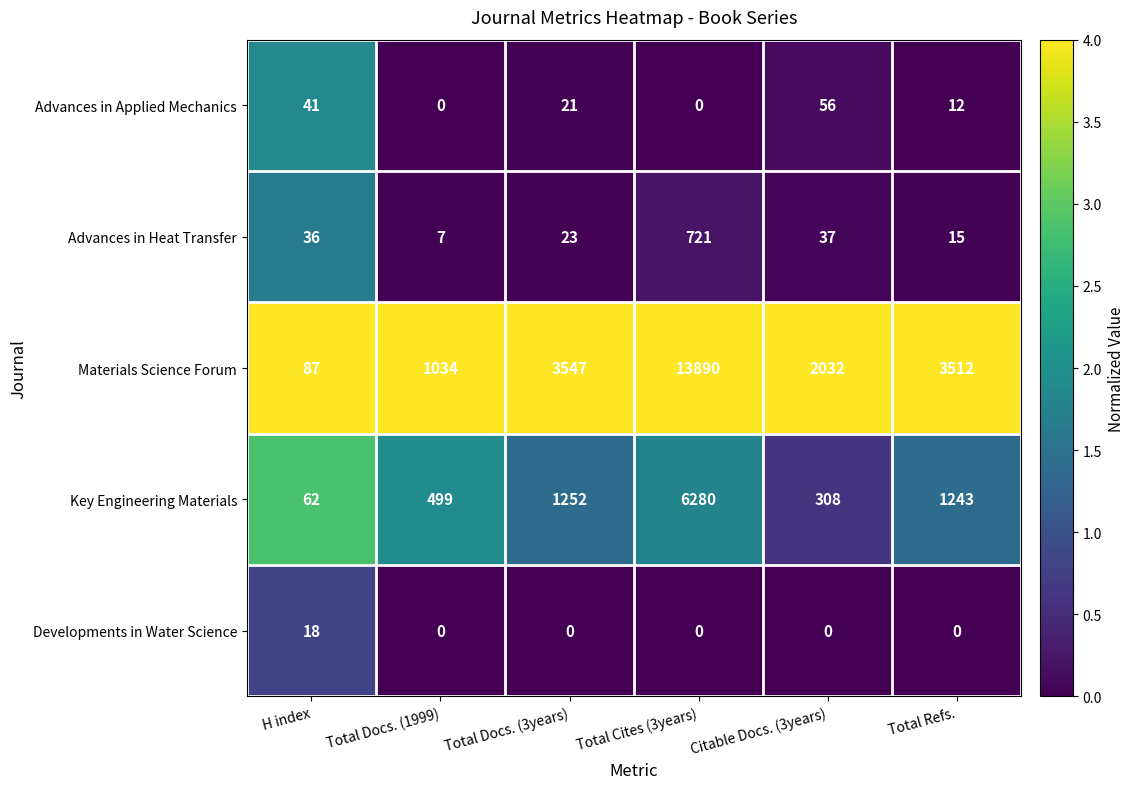

What is the difference between the highest and lowest values at Total Cites (3years)?

13890